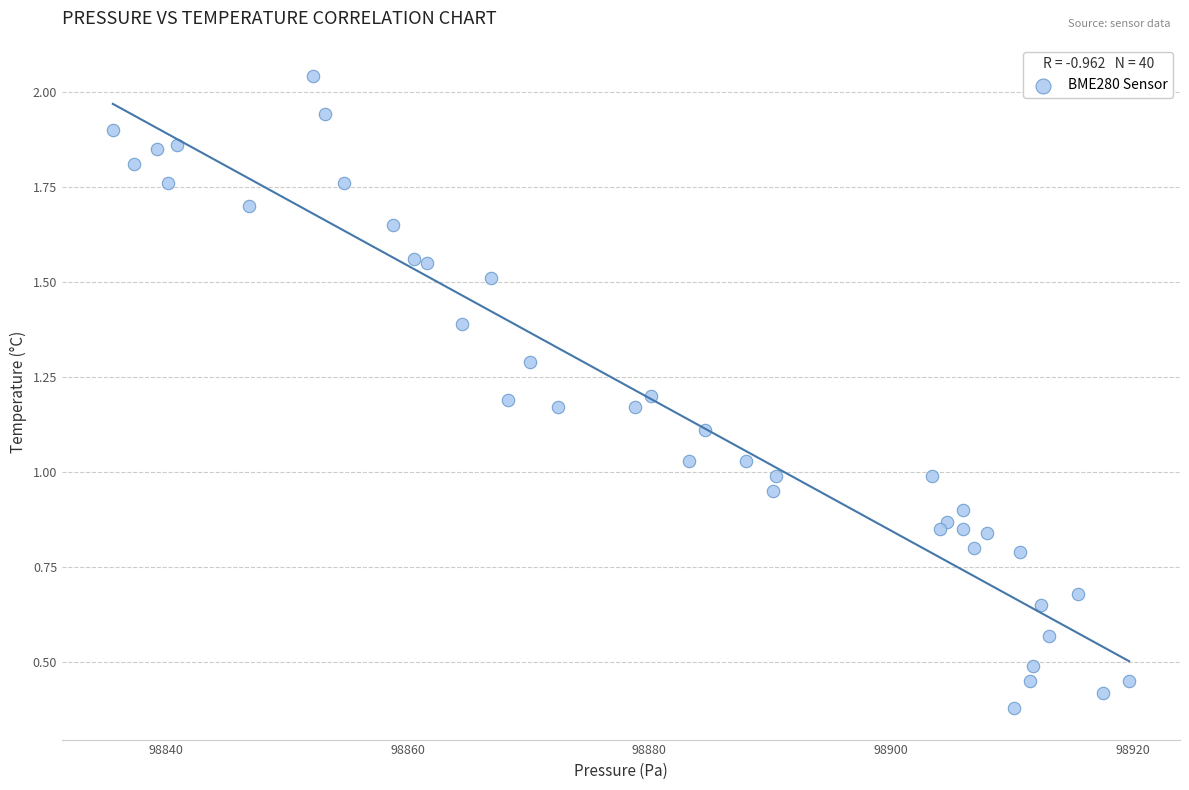

What is the range of X values (max minus min)?

84.1